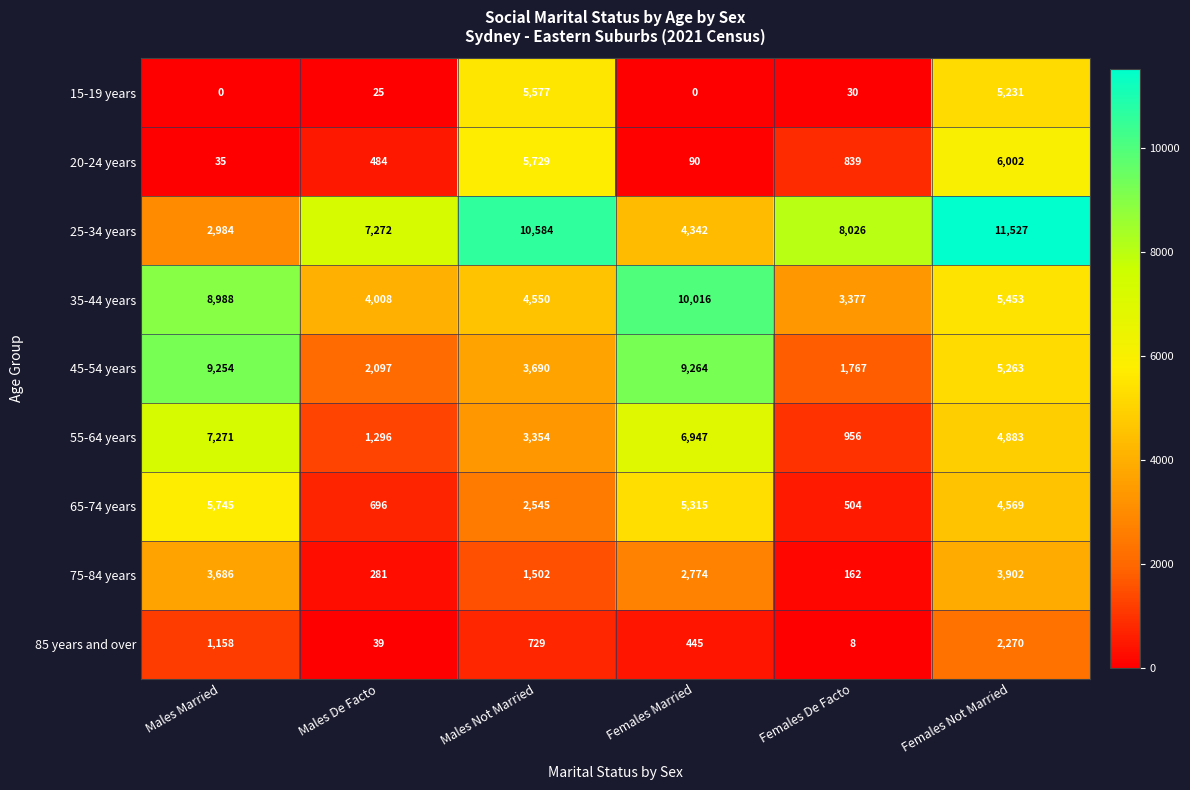

List the series in order of their peak value, lowest first.

85 years and over, 75-84 years, 15-19 years, 65-74 years, 20-24 years, 55-64 years, 45-54 years, 35-44 years, 25-34 years